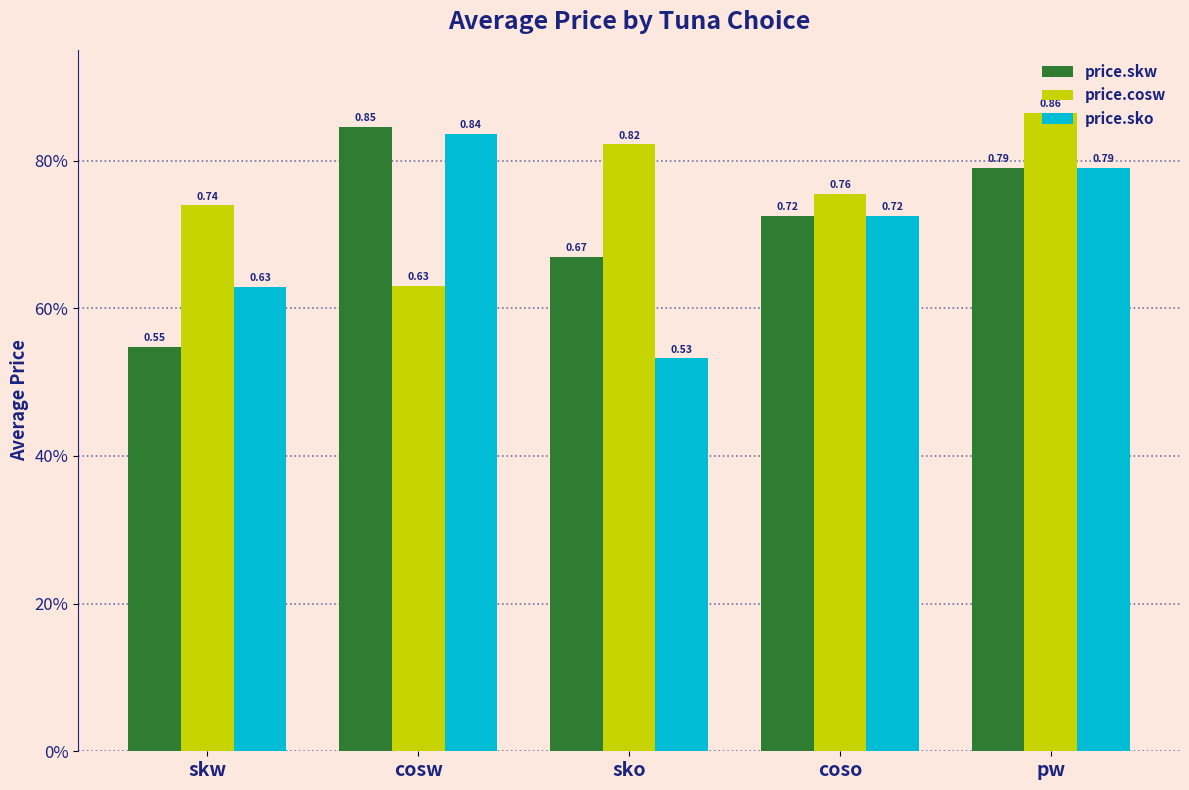

Rank the series by their maximum value, from highest to lowest.

price.cosw, price.skw, price.sko